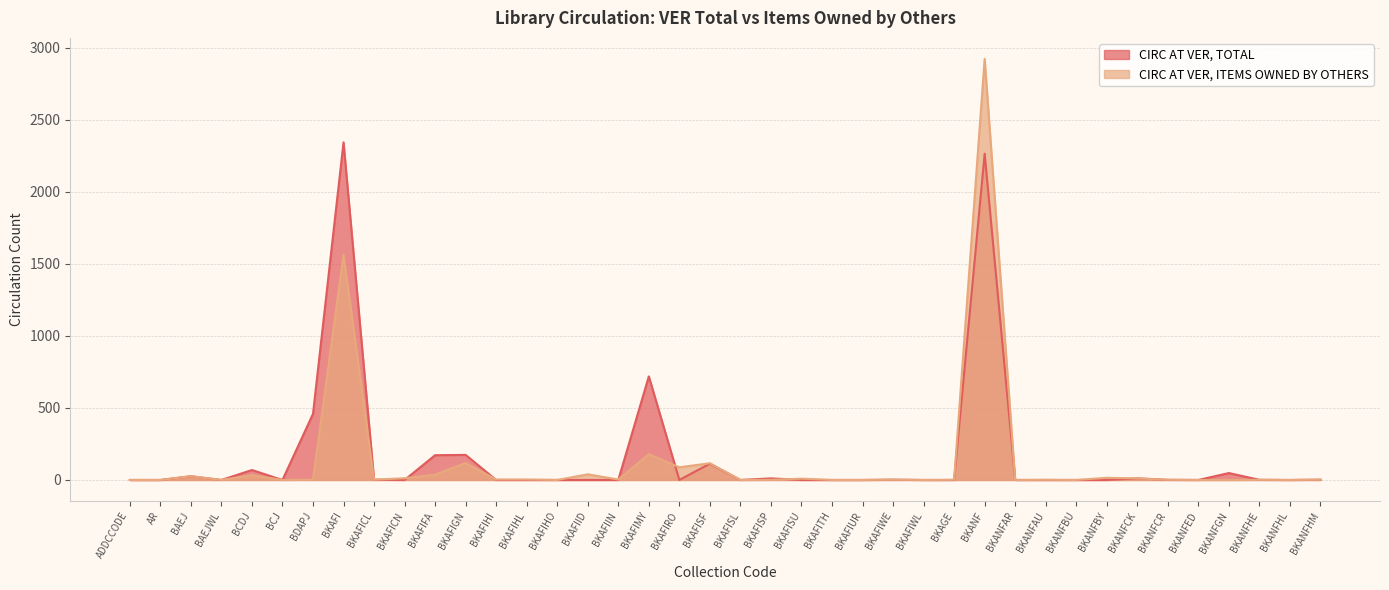

Reading left to right, extract all data points from this chart.

CIRC AT VER, TOTAL: ADDCCODE=0	AR=0	BAEJ=26	BAEJWL=0	BCDJ=69	BCJ=0	BDAPJ=459	BKAFI=2344	BKAFICL=2	BKAFICN=0	BKAFIFA=172	BKAFIGN=174	BKAFIHI=0	BKAFIHL=0	BKAFIHO=0	BKAFIID=0	BKAFIIN=0	BKAFIMY=719	BKAFIRO=0	BKAFISF=113	BKAFISL=0	BKAFISP=11	BKAFISU=0	BKAFITH=0	BKAFIUR=0	BKAFIWE=2	BKAFIWL=0	BKAGE=0	BKANF=2265	BKANFAR=0	BKANFAU=0	BKANFBU=0	BKANFBY=0	BKANFCK=11	BKANFCR=1	BKANFED=0	BKANFGN=48	BKANFHE=1	BKANFHL=0	BKANFHM=2
CIRC AT VER, ITEMS OWNED BY OTHERS: ADDCCODE=0	AR=0	BAEJ=26	BAEJWL=0	BCDJ=33	BCJ=0	BDAPJ=2	BKAFI=1563	BKAFICL=2	BKAFICN=12	BKAFIFA=37	BKAFIGN=118	BKAFIHI=3	BKAFIHL=3	BKAFIHO=0	BKAFIID=39	BKAFIIN=3	BKAFIMY=179	BKAFIRO=88	BKAFISF=116	BKAFISL=0	BKAFISP=1	BKAFISU=9	BKAFITH=0	BKAFIUR=0	BKAFIWE=2	BKAFIWL=0	BKAGE=1	BKANF=2923	BKANFAR=0	BKANFAU=1	BKANFBU=0	BKANFBY=15	BKANFCK=11	BKANFCR=1	BKANFED=0	BKANFGN=0	BKANFHE=1	BKANFHL=0	BKANFHM=2